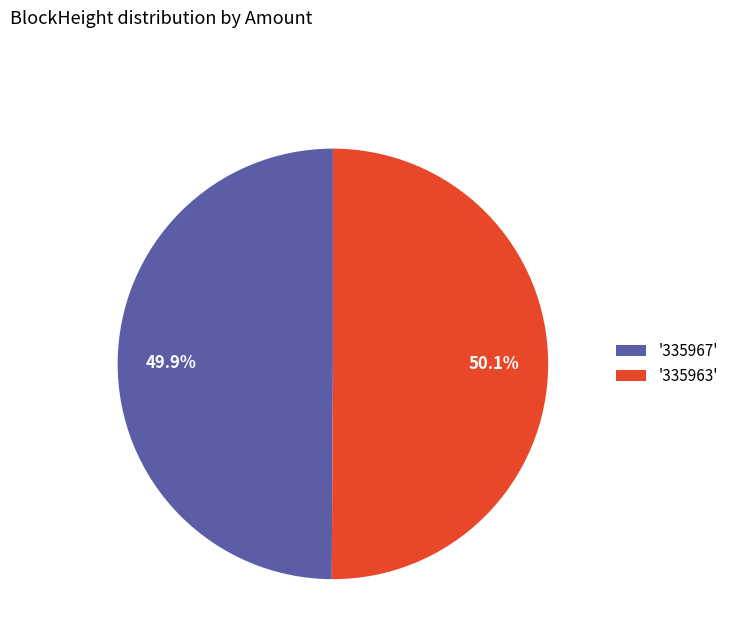

What is the ratio of the value at '335967' to the value at '335963'?

1.0